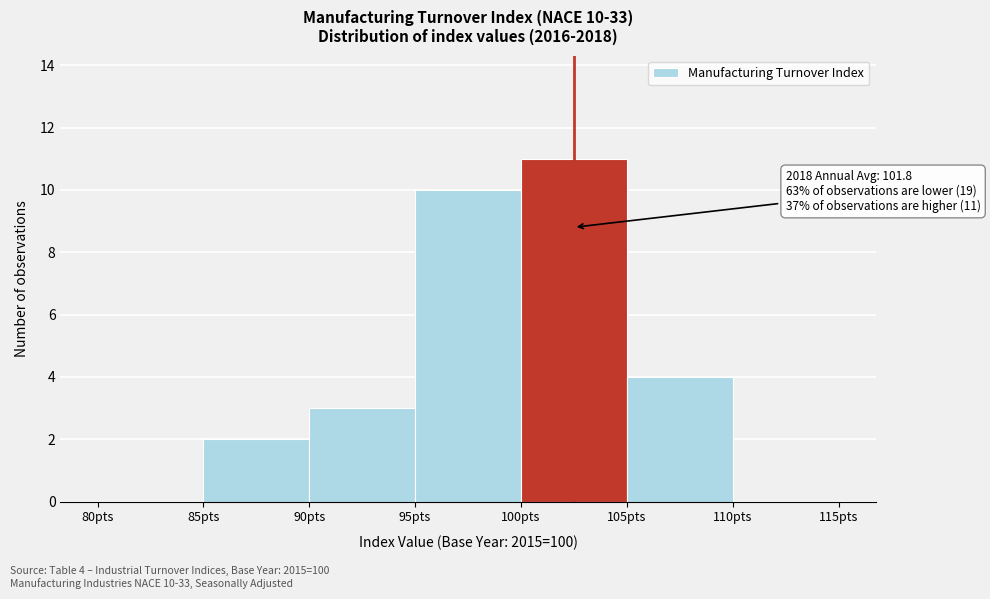

Which range on the x-axis has the tallest bar?

100 to 105